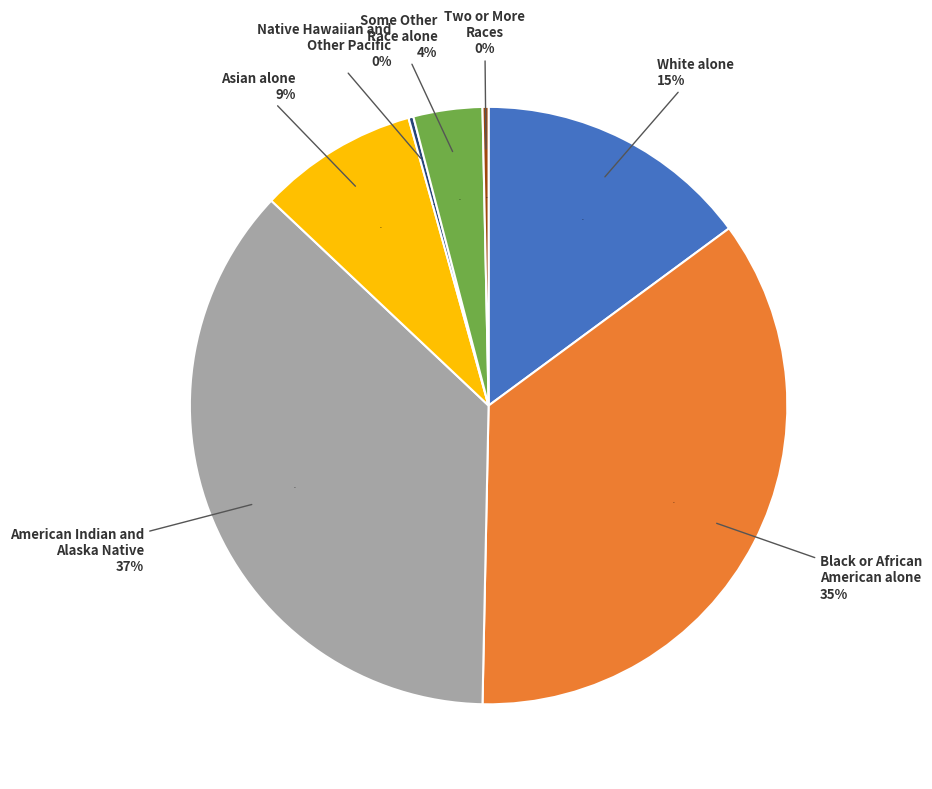

How many segments does this pie chart have?

7